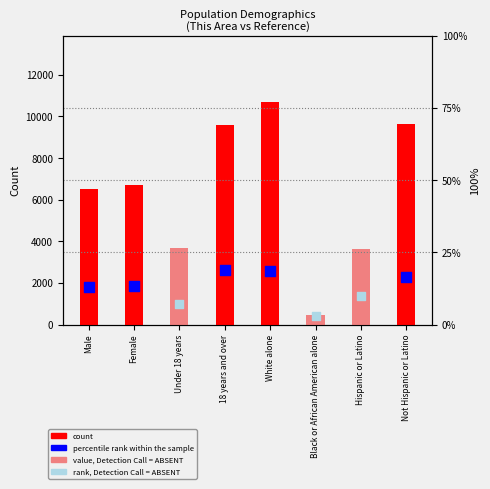

Between Under 18 years and Hispanic or Latino, which is larger?

Under 18 years